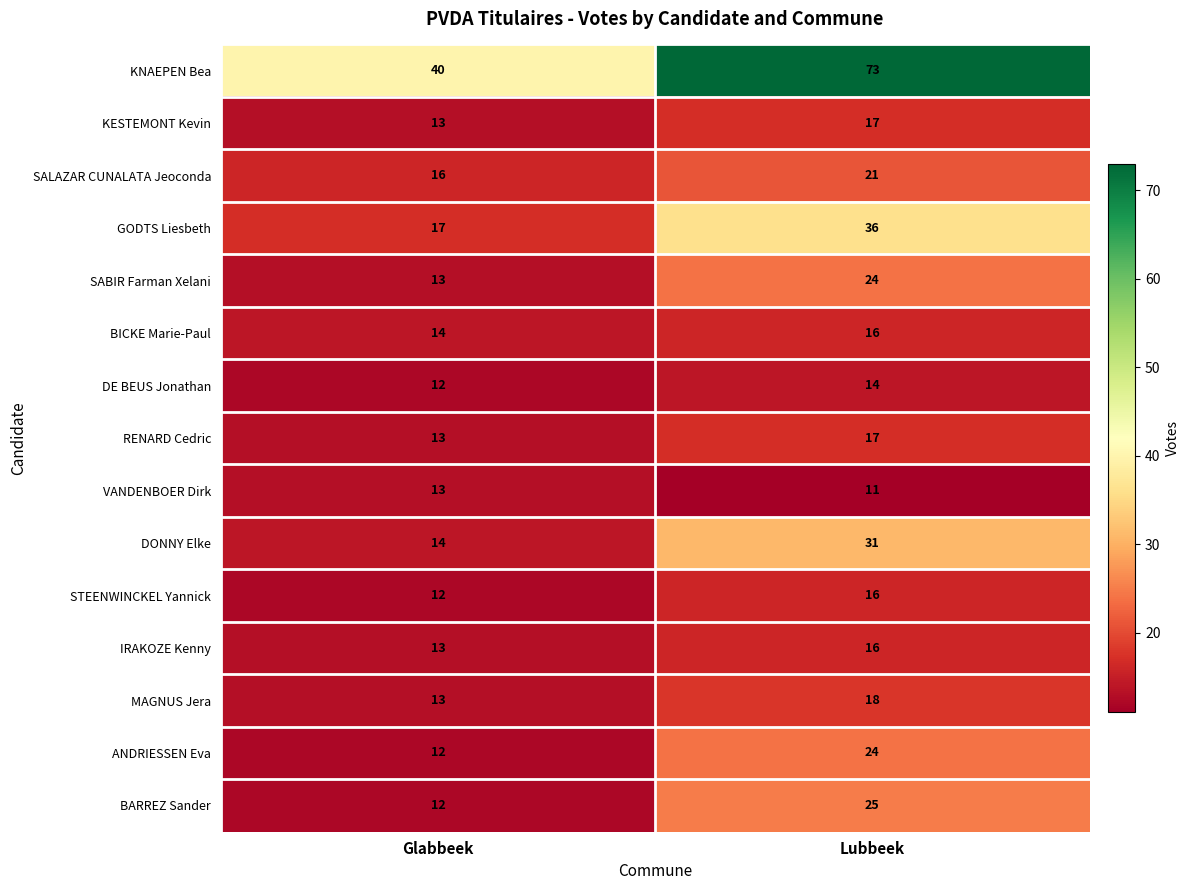

Reading left to right, extract all data points from this chart.

KNAEPEN Bea: Glabbeek=40	Lubbeek=73
KESTEMONT Kevin: Glabbeek=13	Lubbeek=17
SALAZAR CUNALATA Jeoconda: Glabbeek=16	Lubbeek=21
GODTS Liesbeth: Glabbeek=17	Lubbeek=36
SABIR Farman Xelani: Glabbeek=13	Lubbeek=24
BICKE Marie-Paul: Glabbeek=14	Lubbeek=16
DE BEUS Jonathan: Glabbeek=12	Lubbeek=14
RENARD Cedric: Glabbeek=13	Lubbeek=17
VANDENBOER Dirk: Glabbeek=13	Lubbeek=11
DONNY Elke: Glabbeek=14	Lubbeek=31
STEENWINCKEL Yannick: Glabbeek=12	Lubbeek=16
IRAKOZE Kenny: Glabbeek=13	Lubbeek=16
MAGNUS Jera: Glabbeek=13	Lubbeek=18
ANDRIESSEN Eva: Glabbeek=12	Lubbeek=24
BARREZ Sander: Glabbeek=12	Lubbeek=25